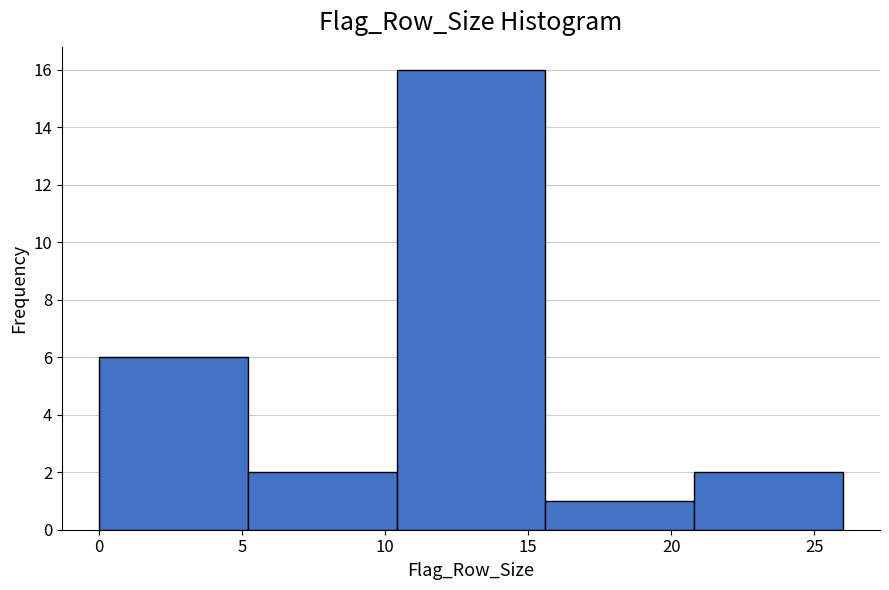

Reading left to right, list every bar in this chart as the range it spans on the x-axis followed by its height. Neither the bar edges nor the heights are printed on the chart, so give them approximately, as read against the axes.

0.0 to 5.2: 6
5.2 to 10.4: 2
10.4 to 15.6: 16
15.6 to 20.8: 1
20.8 to 26.0: 2